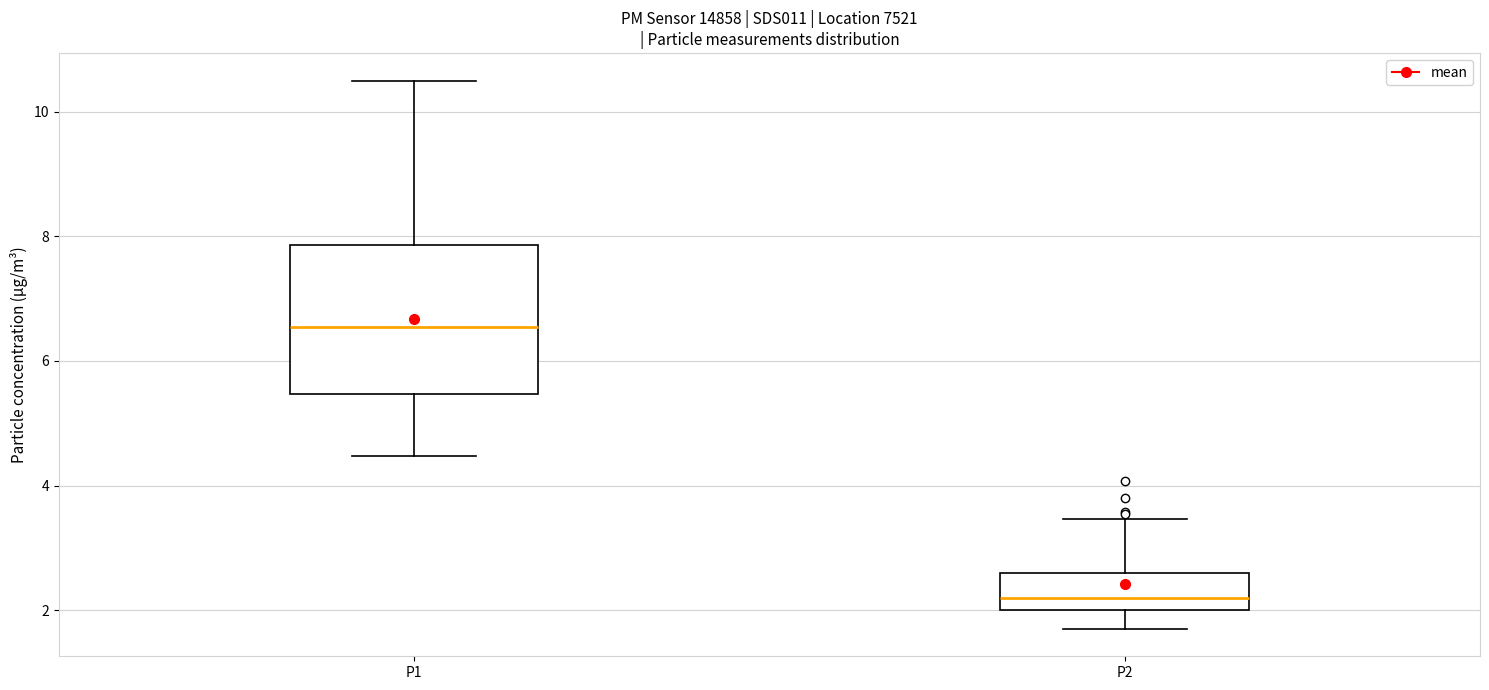

Where does the upper whisker of the box for P1 end on the y-axis? The values are not printed on the chart, so give them approximately, as read against the axis.

10.6